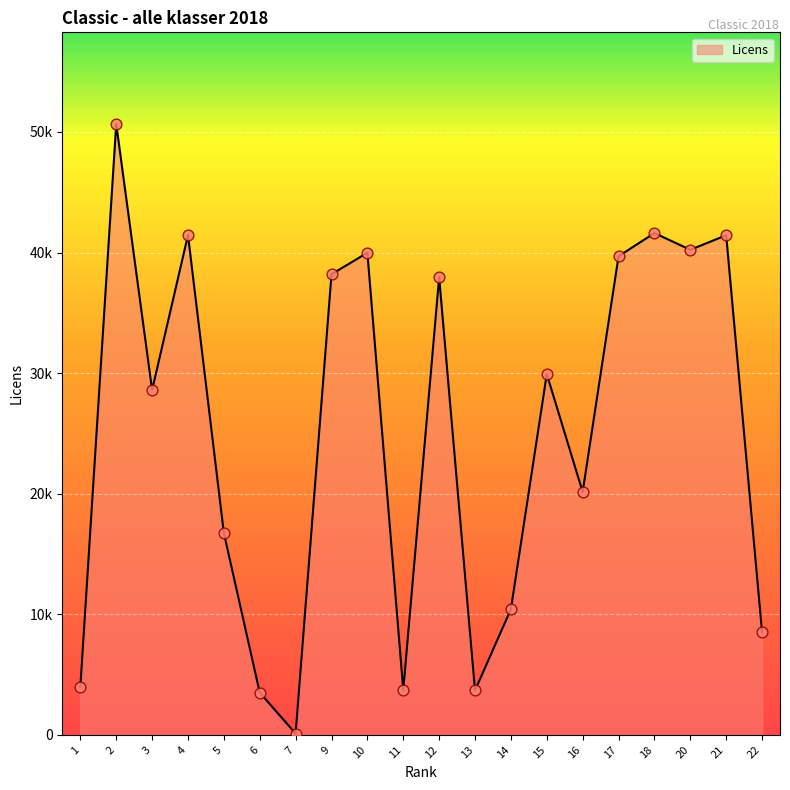

What is the change in value from 12 to 14?

-27525